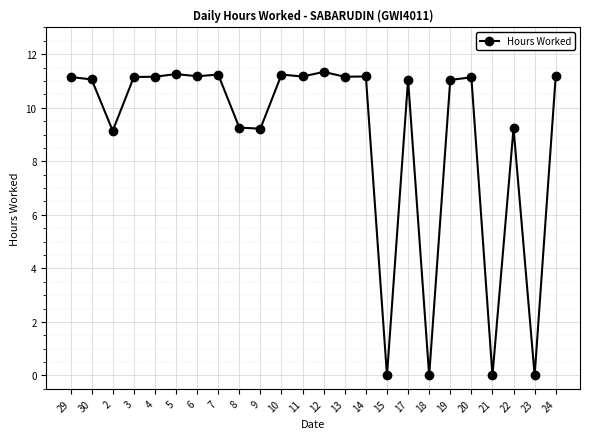

Does the chart have visible grid lines?

Yes